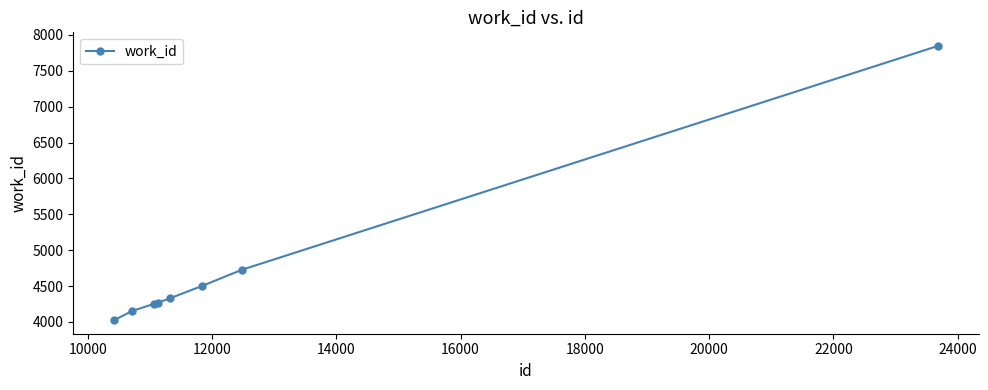

What is the value of the 8th point from the left?

7846